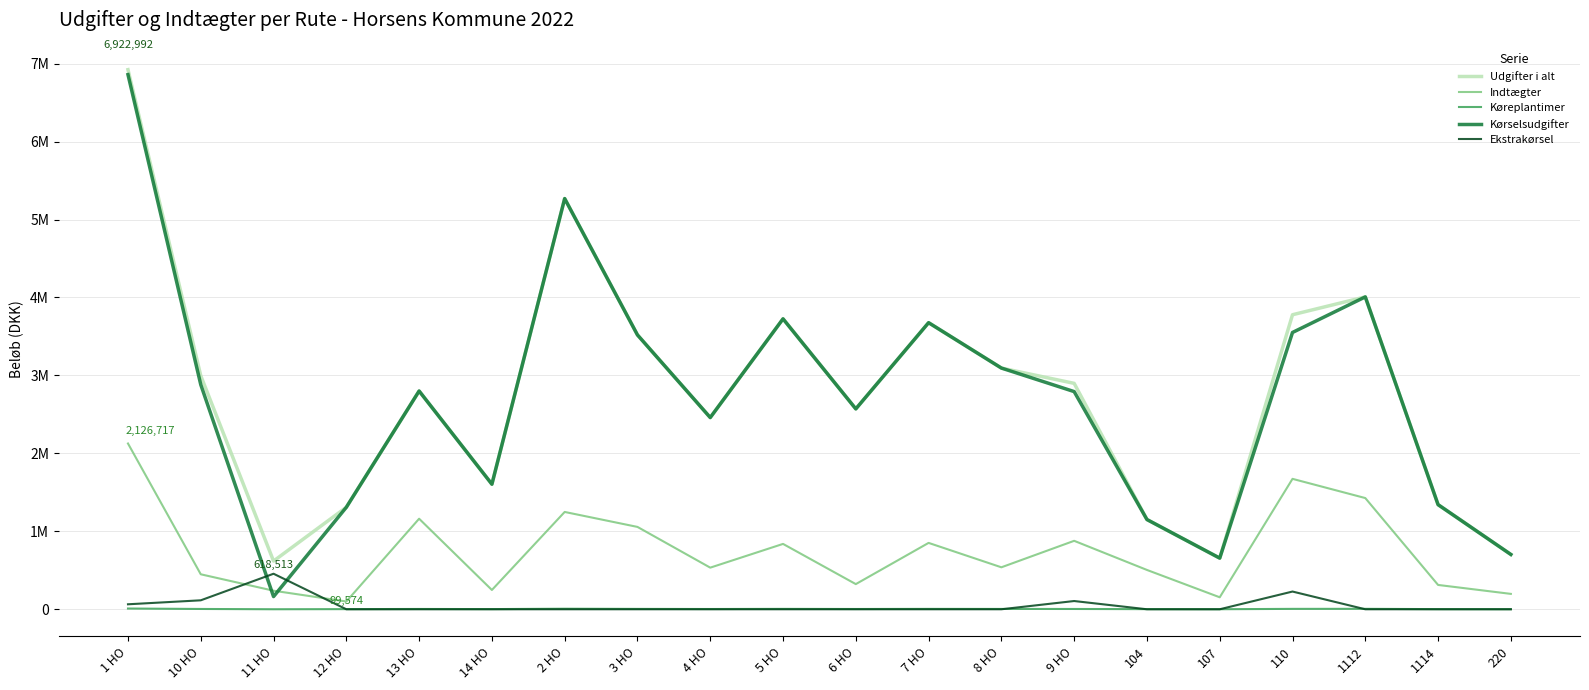

True or false: Kørselsudgifter and Udgifter i alt intersect in this chart.

False